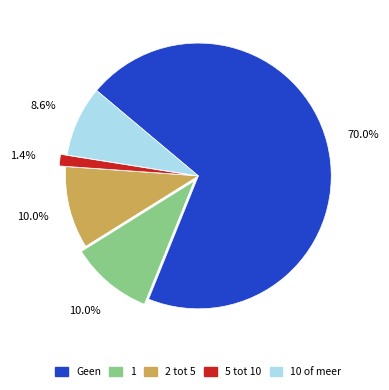

Is there any slice that represents more than half of the pie?

Yes